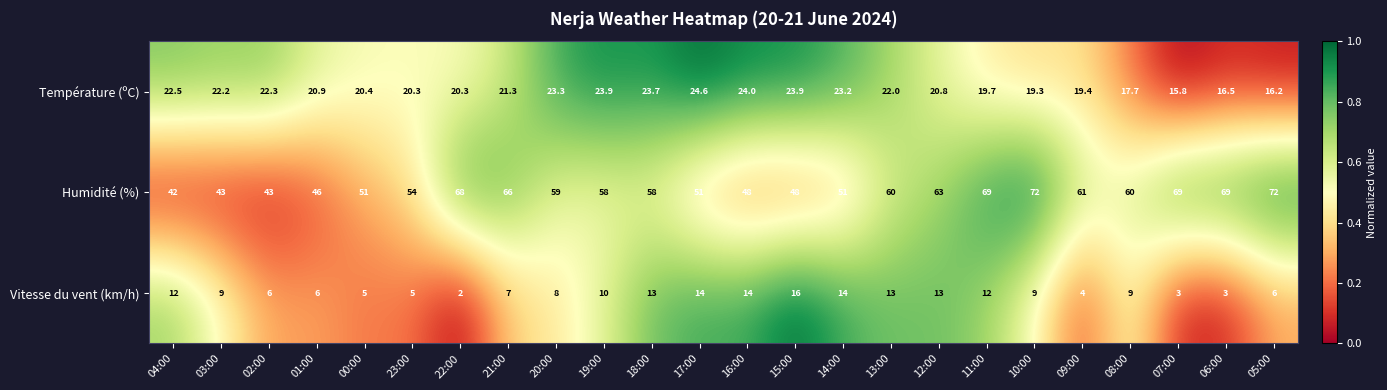

Rank the series at 09:00 from highest to lowest value.

Humidité (%), Température (ºC), Vitesse du vent (km/h)